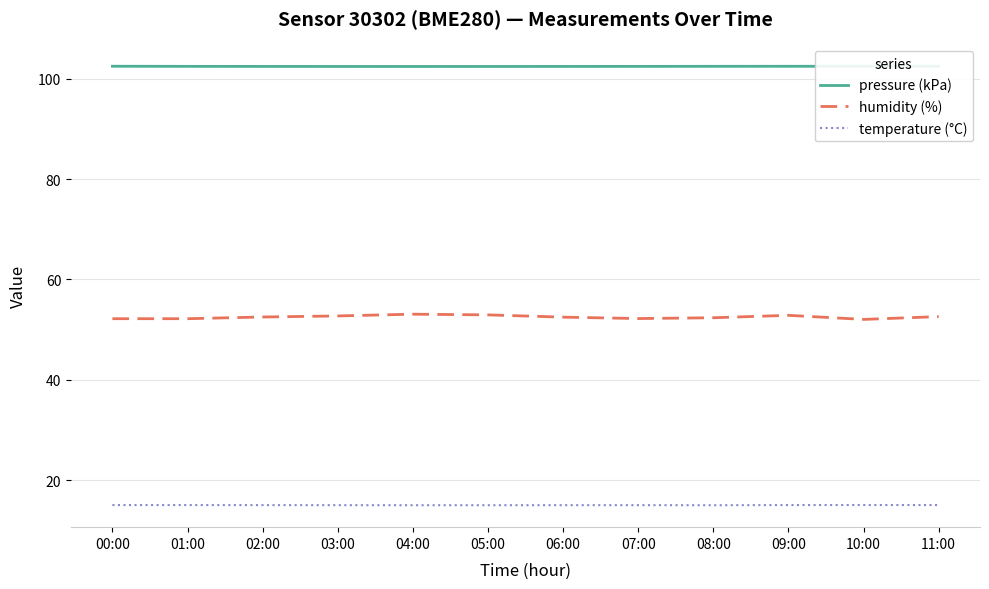

True or false: temperature (°C) has a value of 22.0 at 09:00.

False